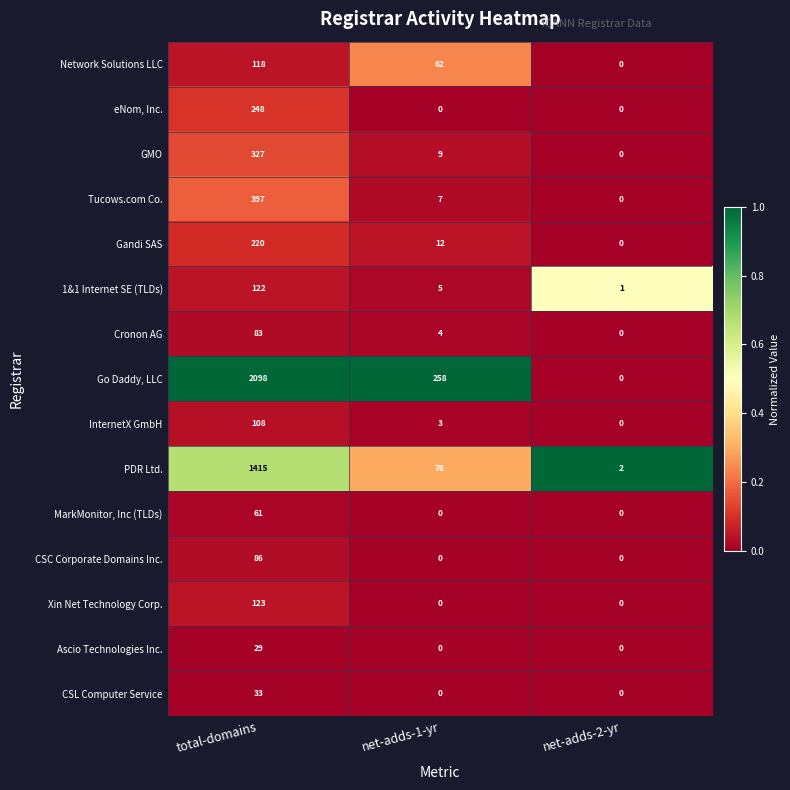

At which label does 1&1 Internet SE (TLDs) first exceed 5?

total-domains